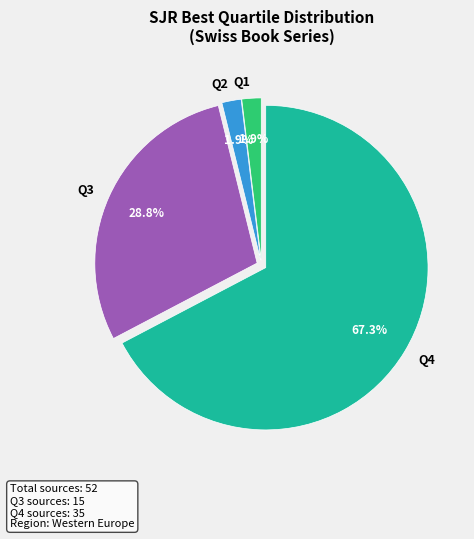

To the nearest percent, what portion does Q2 represent?

2%